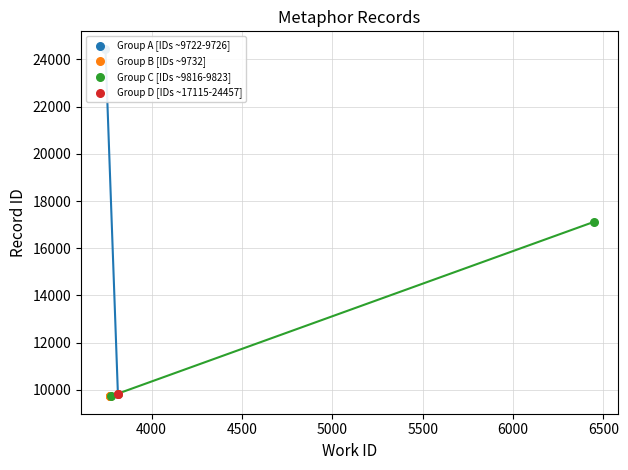

Is the value of work_id at 3812 greater than the value of id at 6447?

No